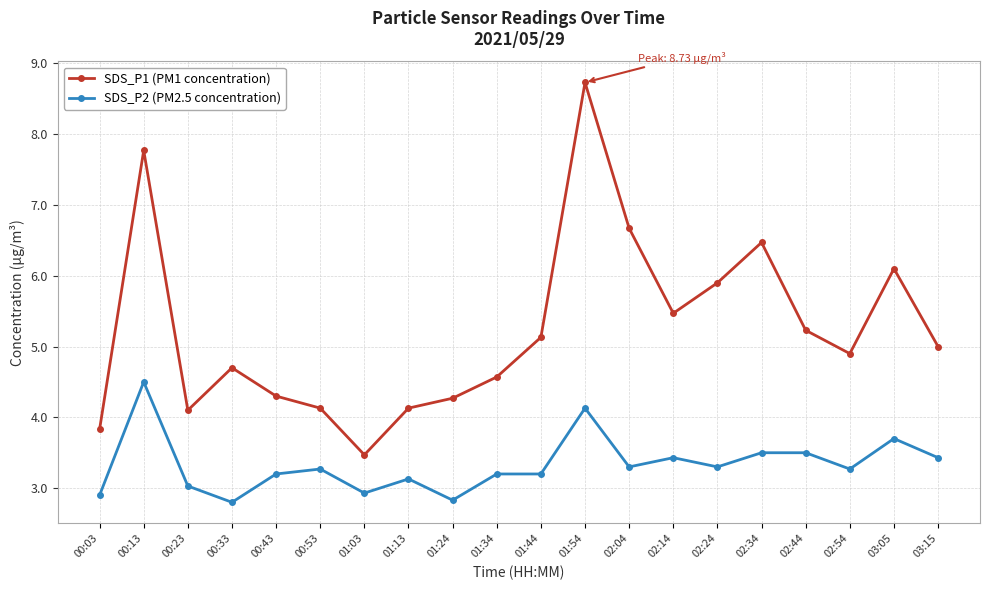

What is the approximate value of SDS_P2 (PM2.5 concentration) at 00:43?

3.2